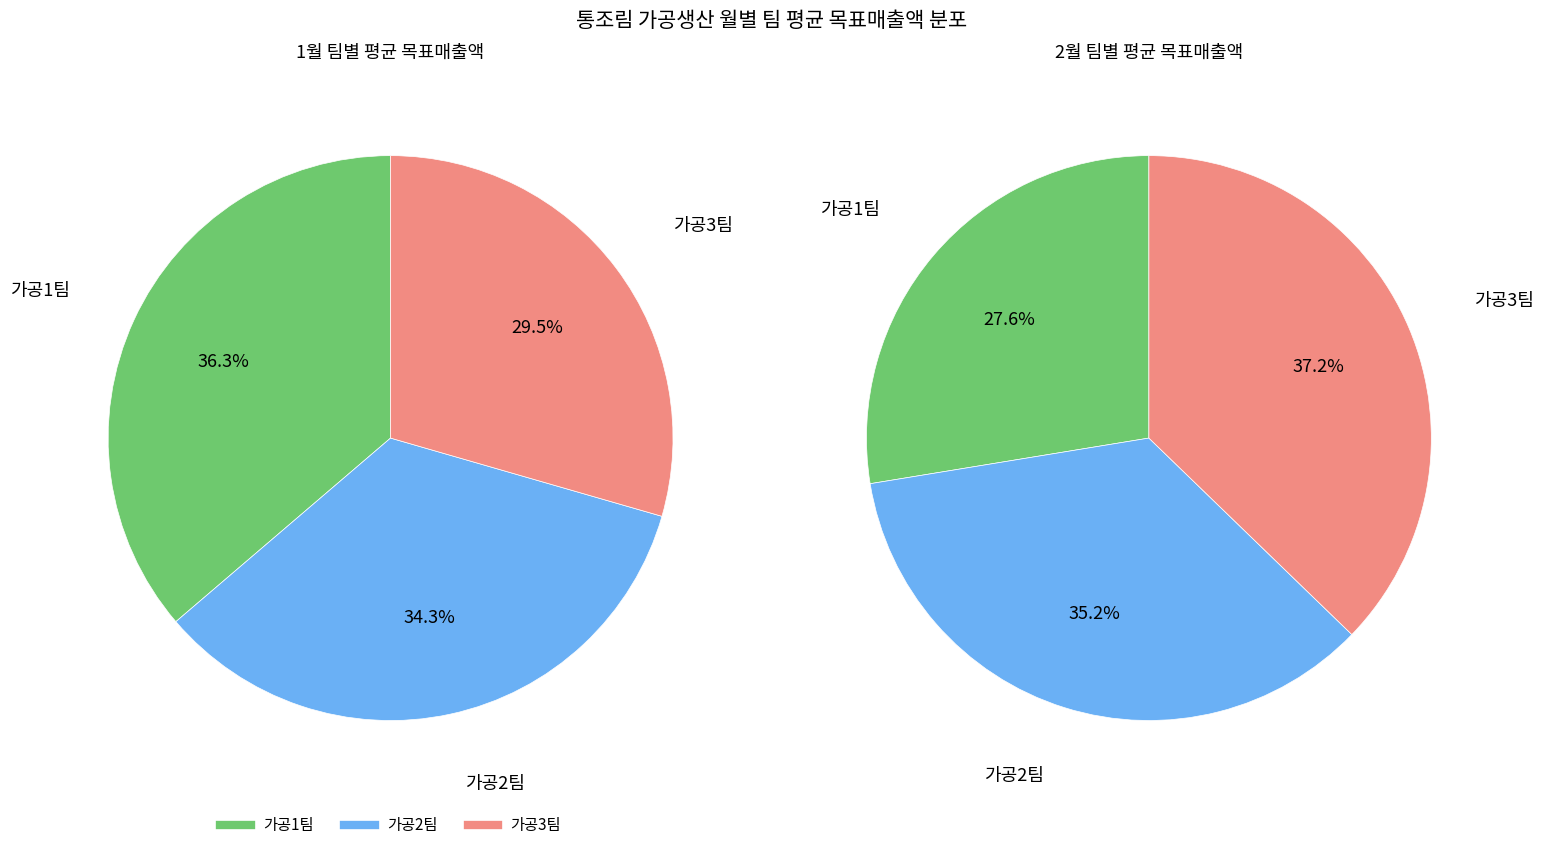

The 1월 slice represents 63% of the pie. True or false?

False